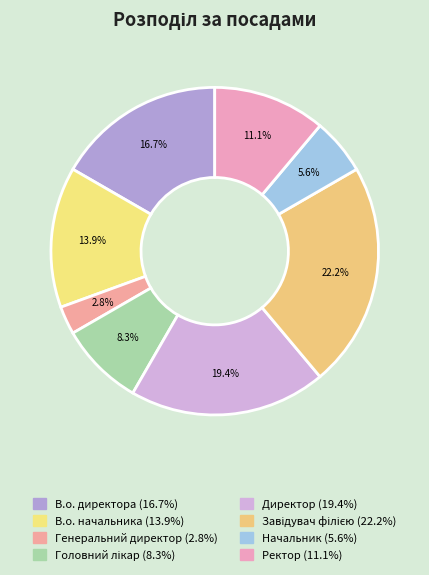

Which category has the smallest portion of the pie?

Генеральний директор